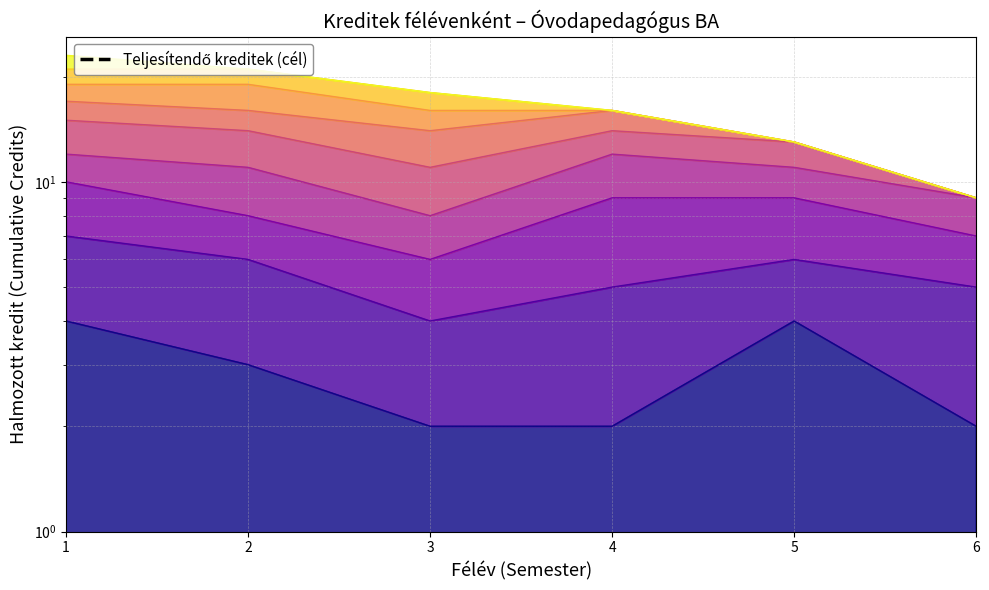

What is the average value?

49